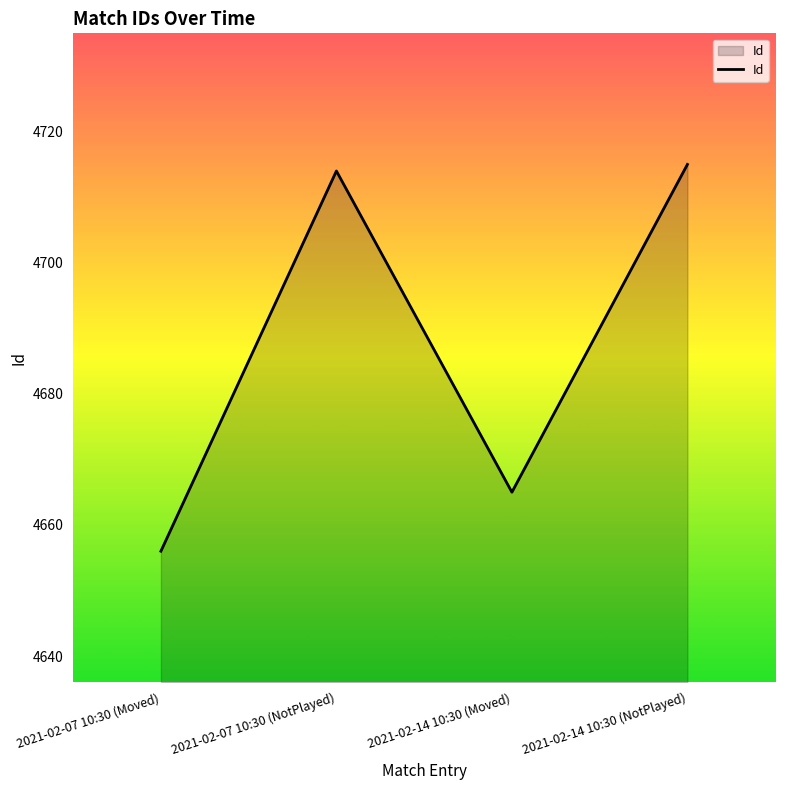

How many interior local valleys (lower than both neighbors) does the data have?

1